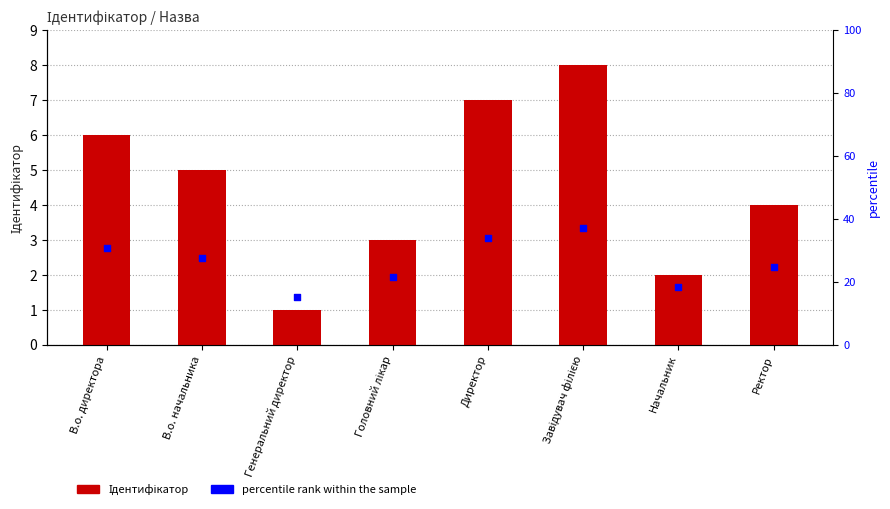

Which series contains the highest Y value?

percentile rank within the sample